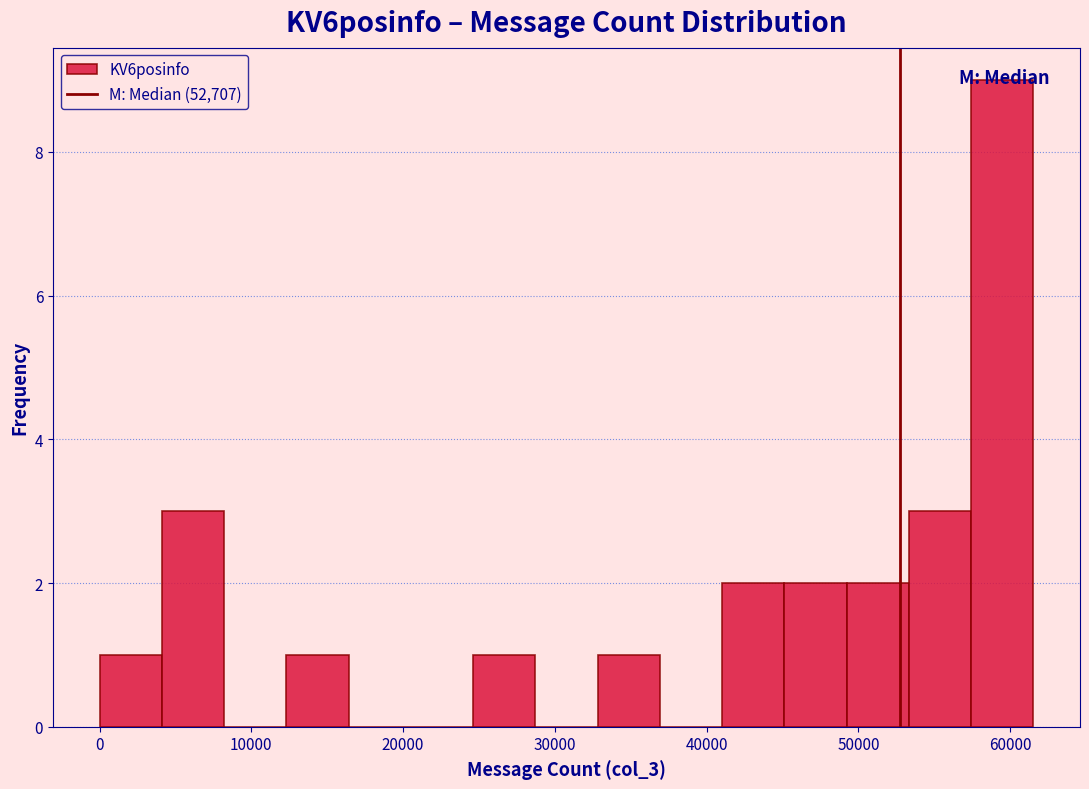

Reading left to right, list every bar in this chart as the range it spans on the x-axis followed by its height. Neither the bar edges nor the heights are printed on the chart, so give them approximately, as read against the axes.

0 to 4000: 1
4000 to 8000: 3
8000 to 12000: 0
12000 to 16000: 1
16000 to 21000: 0
21000 to 25000: 0
25000 to 29000: 1
29000 to 33000: 0
33000 to 37000: 1
37000 to 41000: 0
41000 to 45000: 2
45000 to 49000: 2
49000 to 53000: 2
53000 to 57000: 3
57000 to 62000: 9